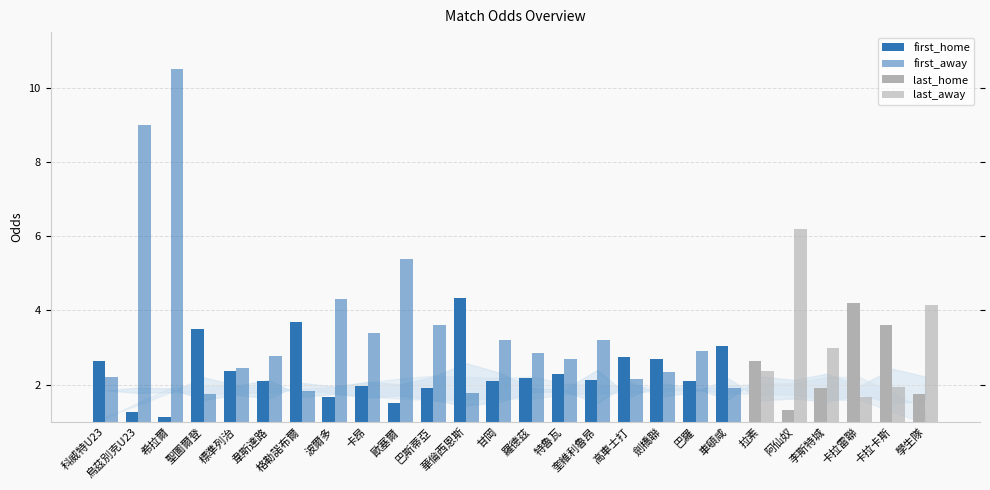

The value of first_away at 奎維利魯昂 is 3.2. True or false?

True